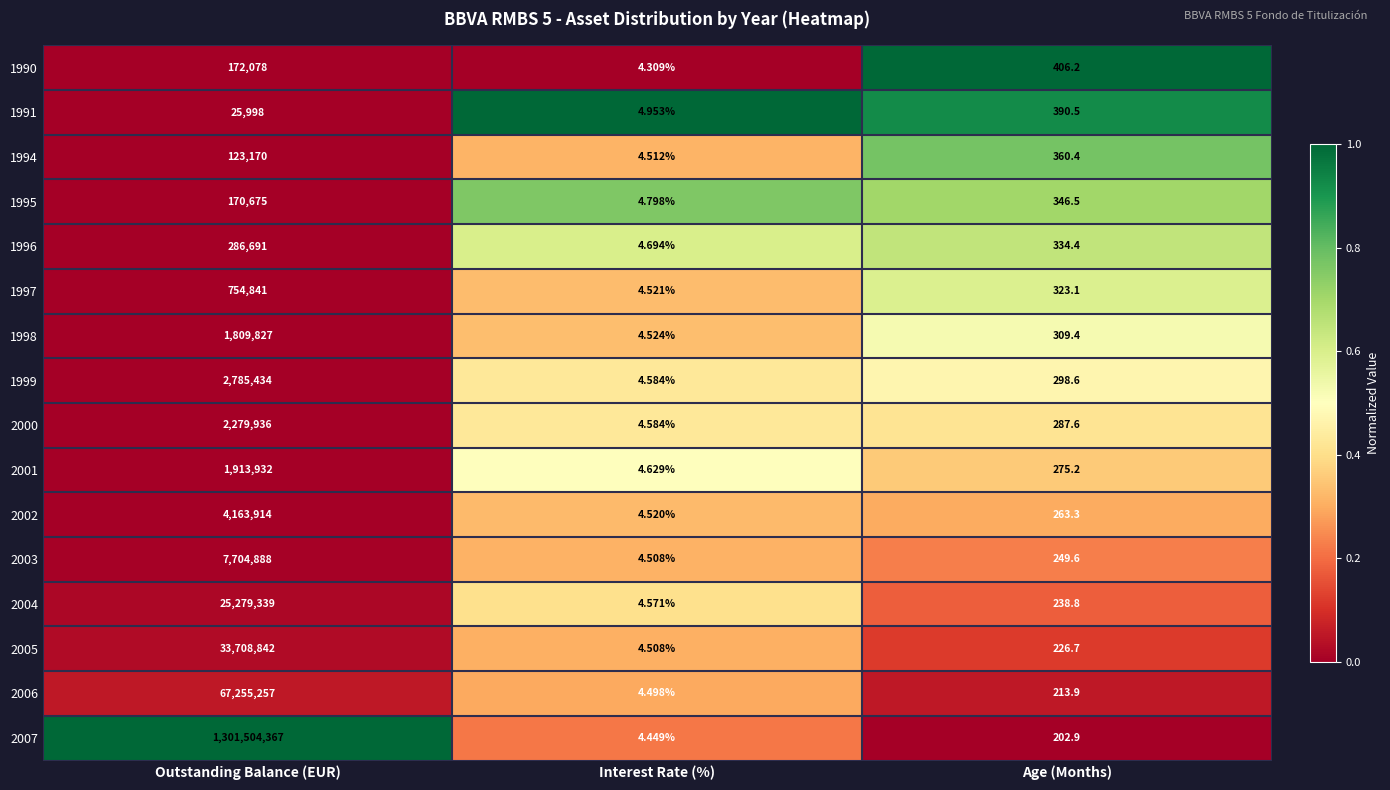

Count the number of categories in the chart.

3